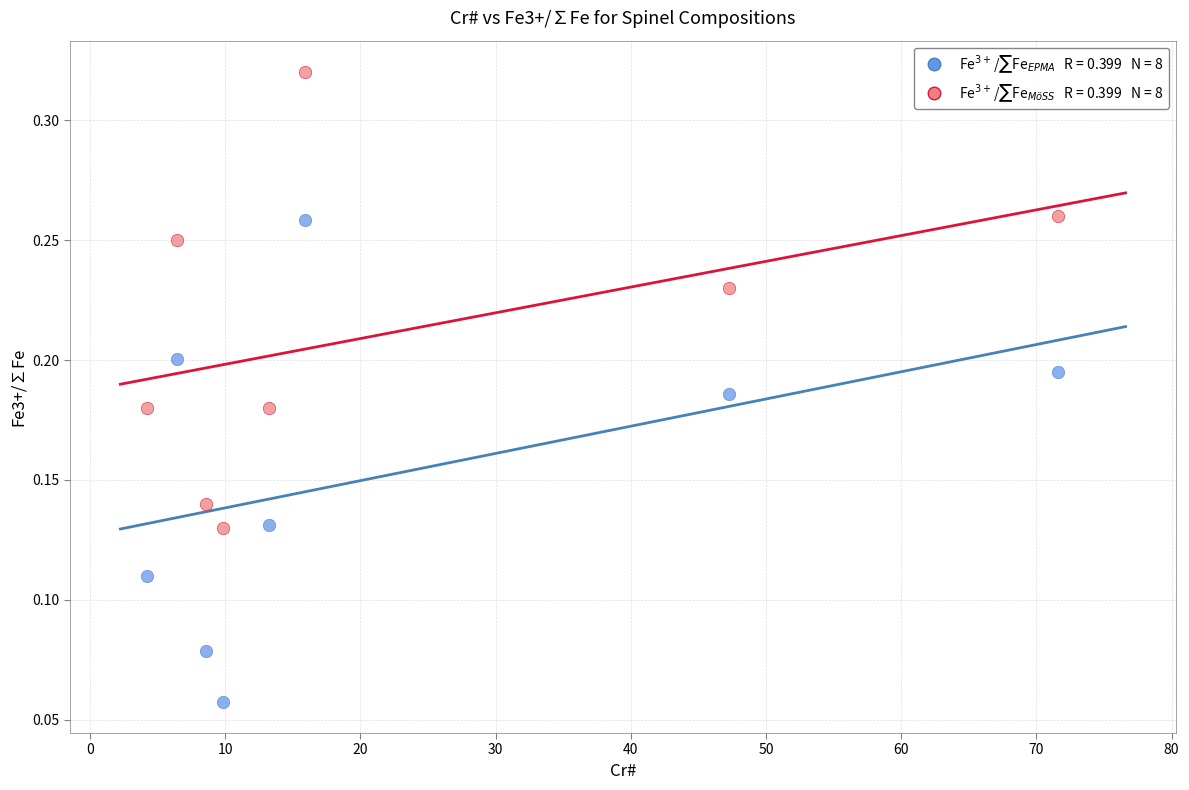

Across all data points, what is the range of X values (max minus min)?

67.4